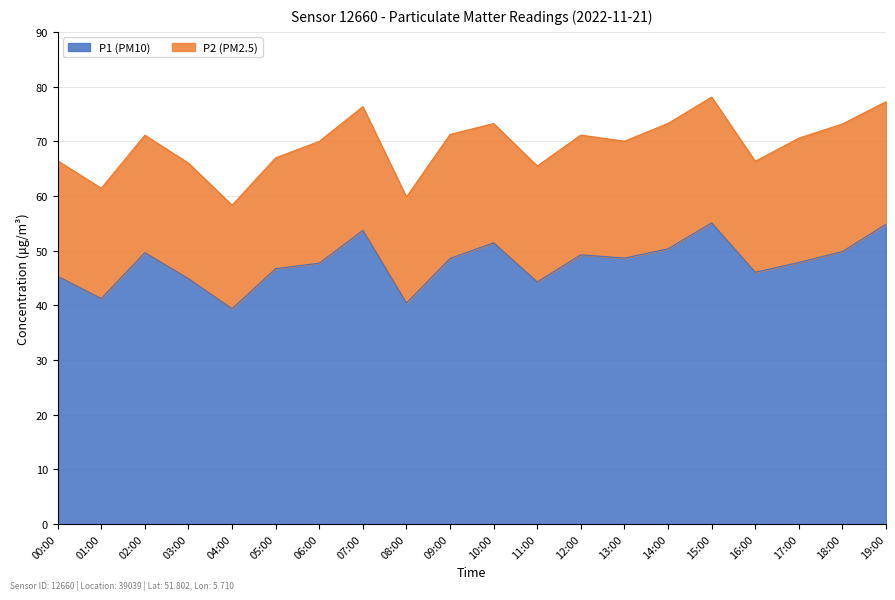

What is the greatest value displayed?

55.1